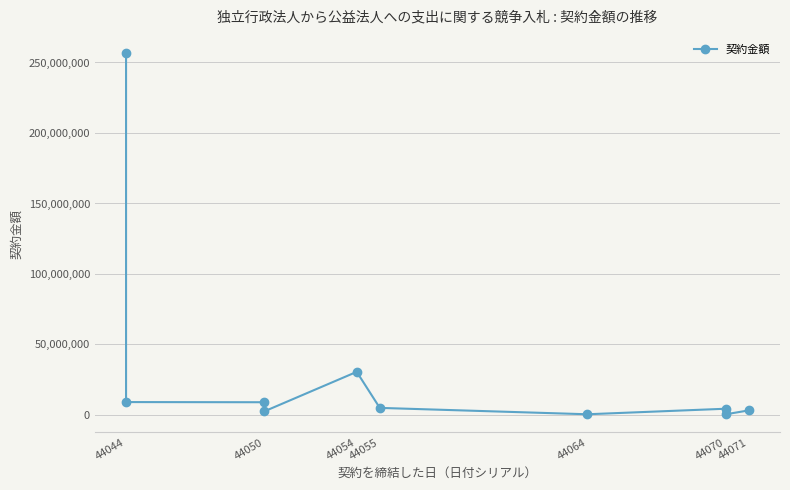

Read the value at 44070.

472793